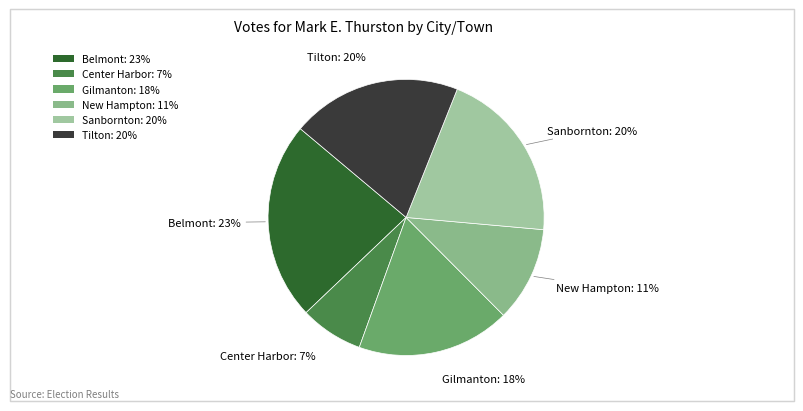

To the nearest percent, what is the average slice percentage?

17%